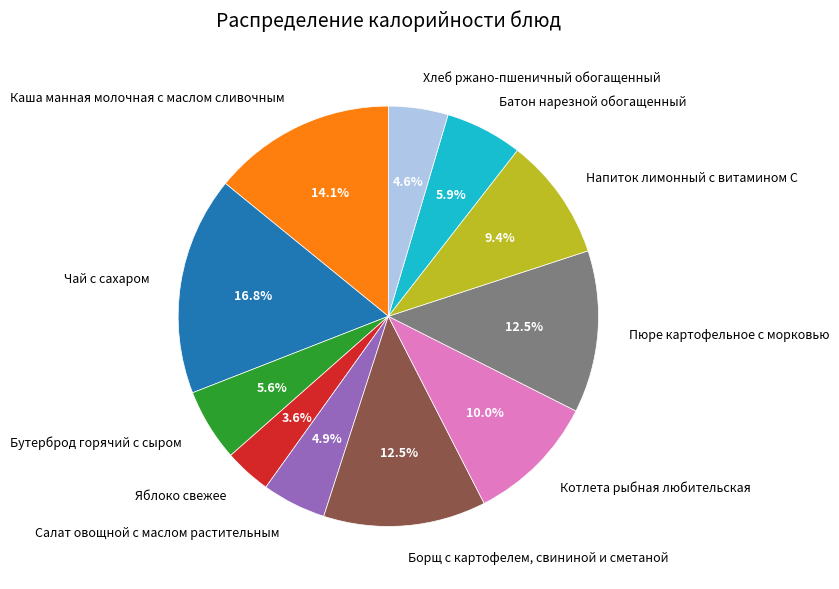

Is it true that Напиток лимонный с витамином C is 21% of the pie?

False